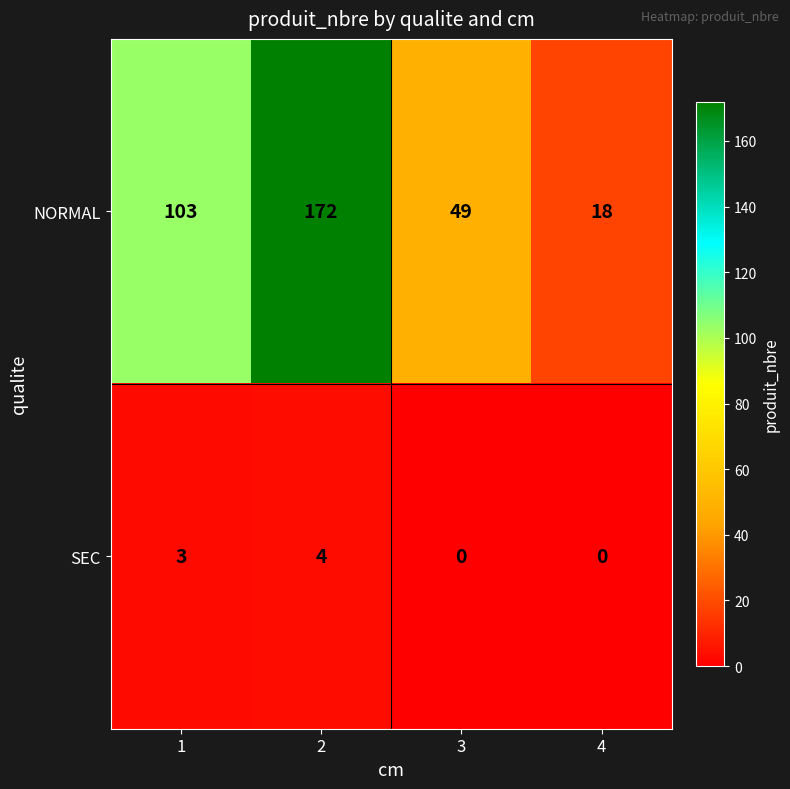

What is the difference between the maximum and minimum values in the SEC series?

4